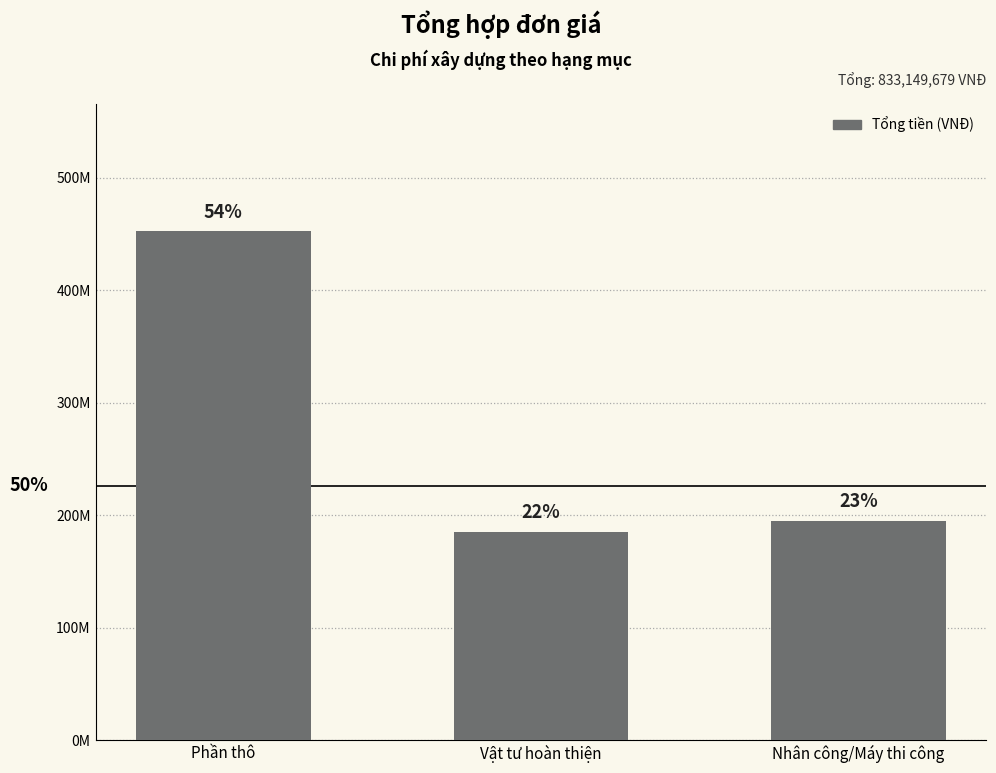

Does the chart contain any negative values?

No